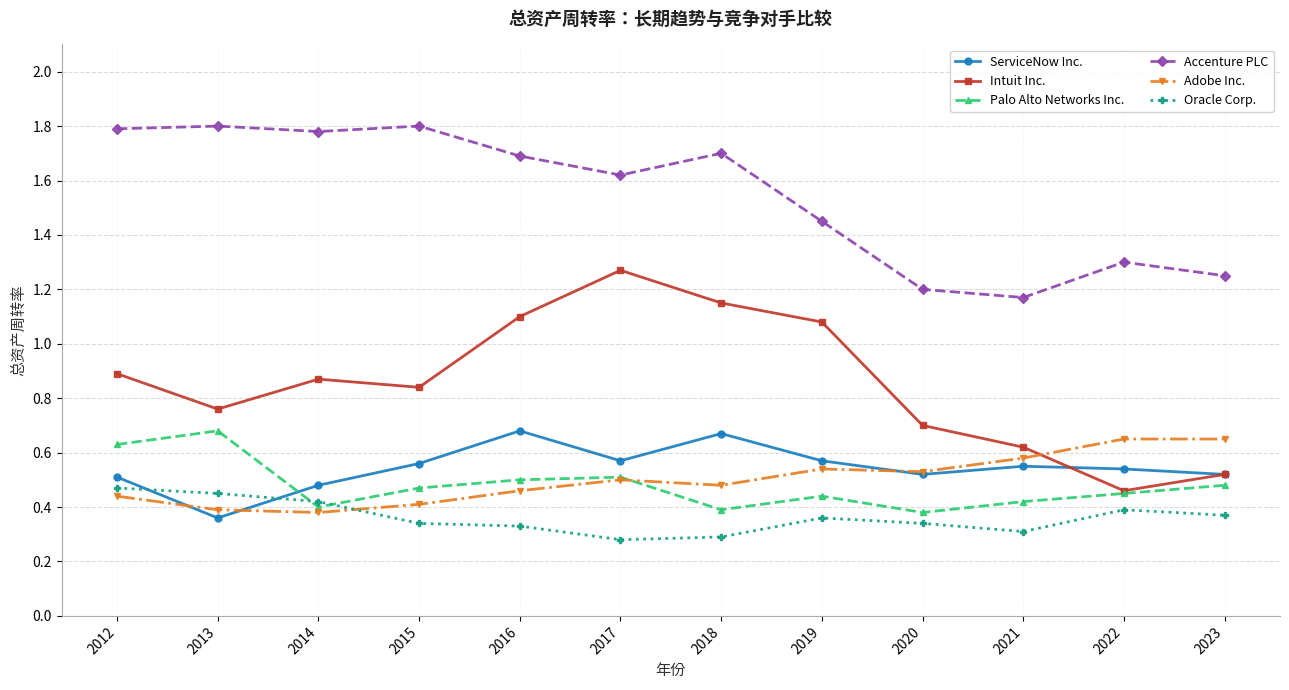

How many Adobe Inc. values are between 0 and 1?

12